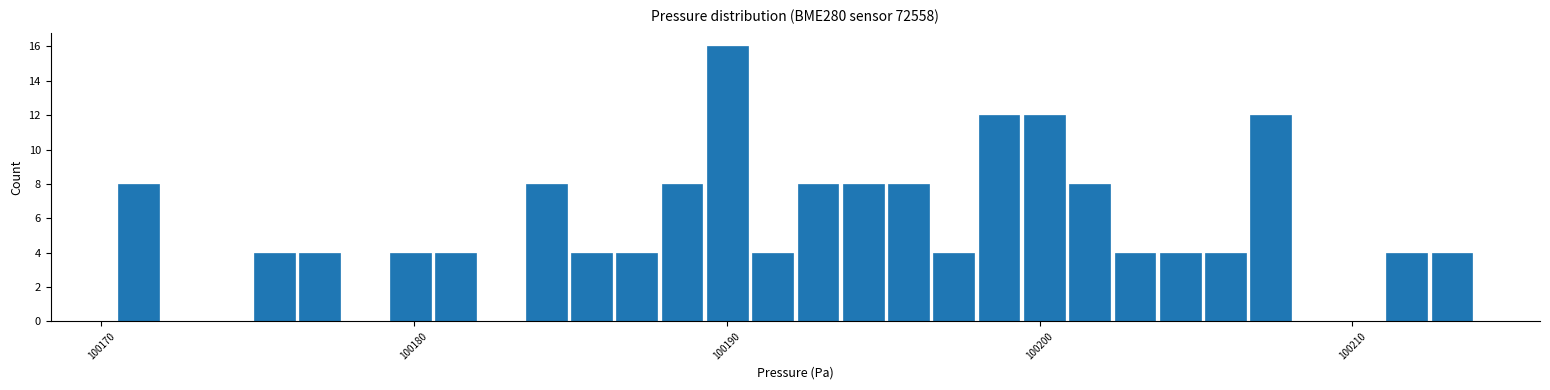

Read against the x-axis, roughly where is the centre of the tallest bar?

100190